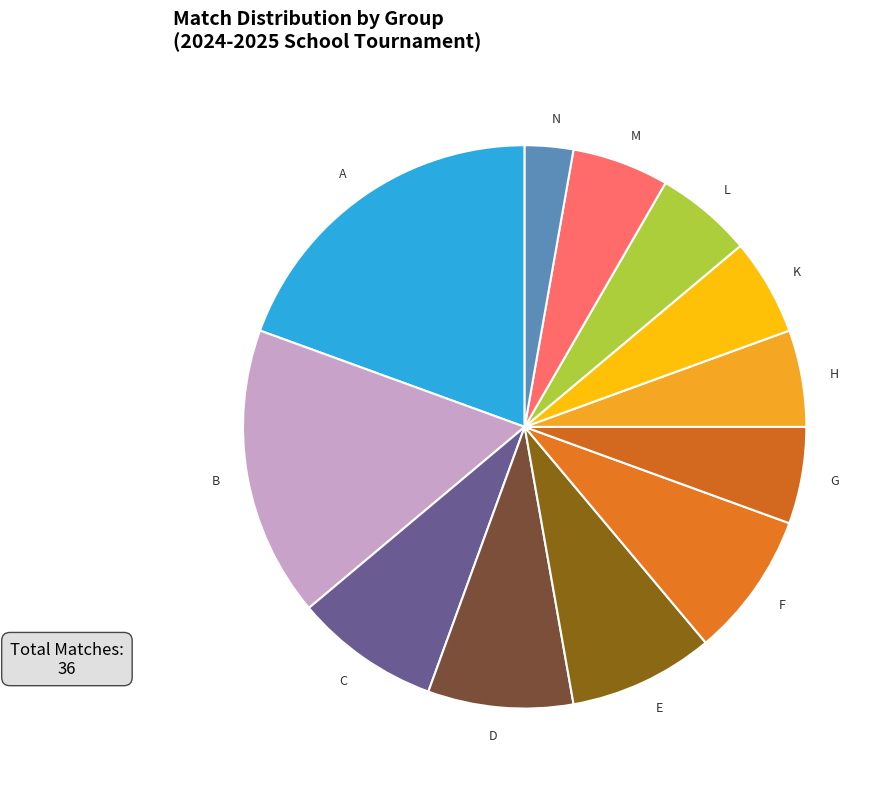

Is the sum of G and L greater than half?

No